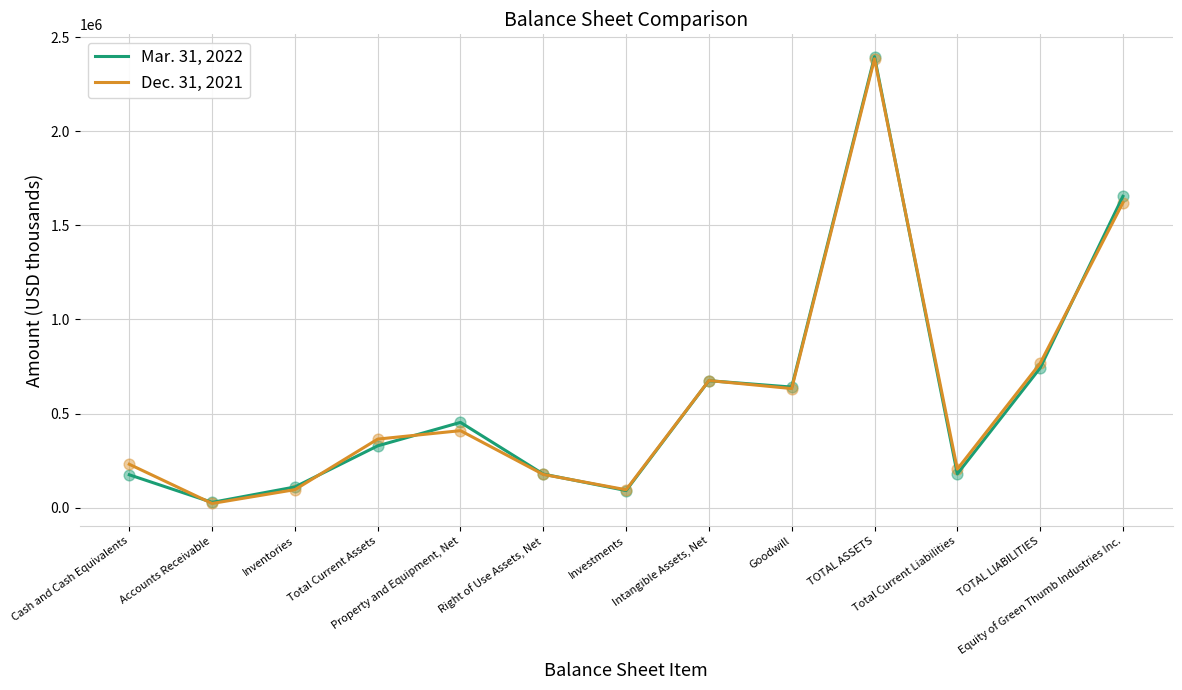

What are all the series names shown in the legend?

Mar. 31, 2022, Dec. 31, 2021